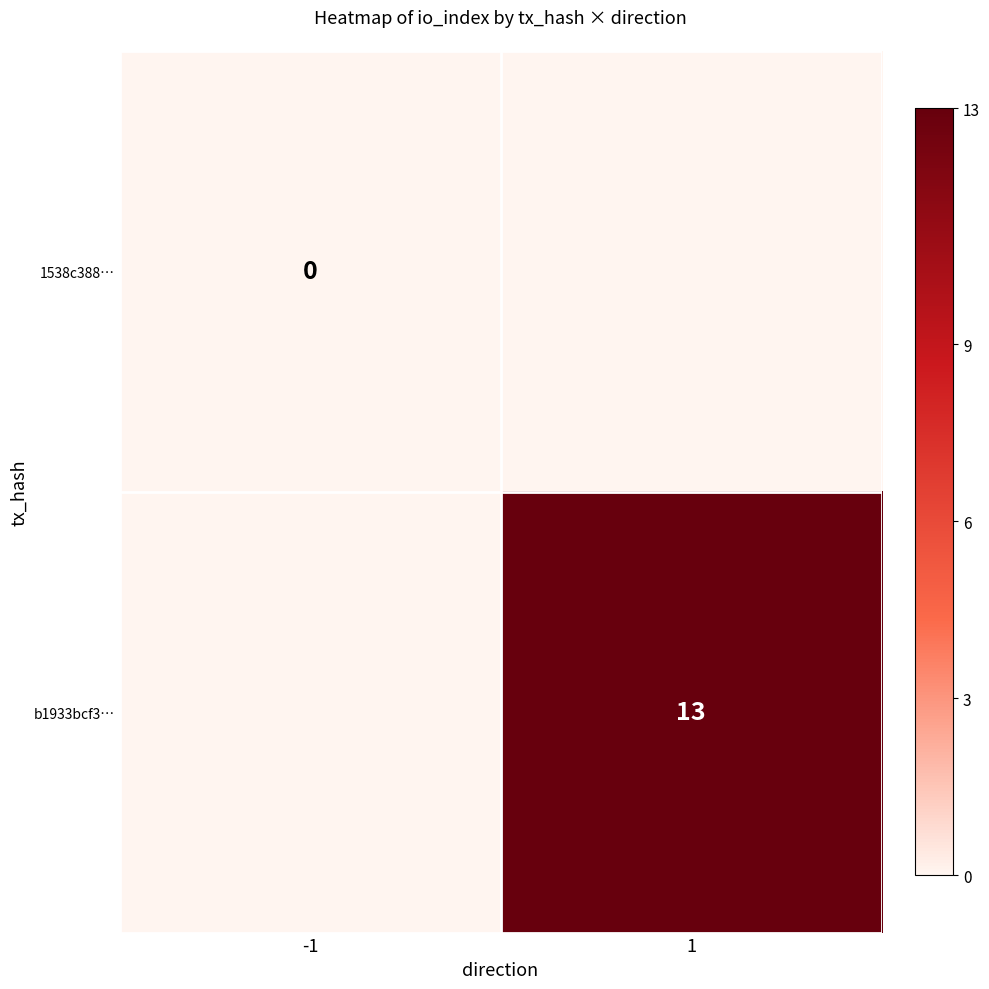

At which category is the sum across all series the highest?

1